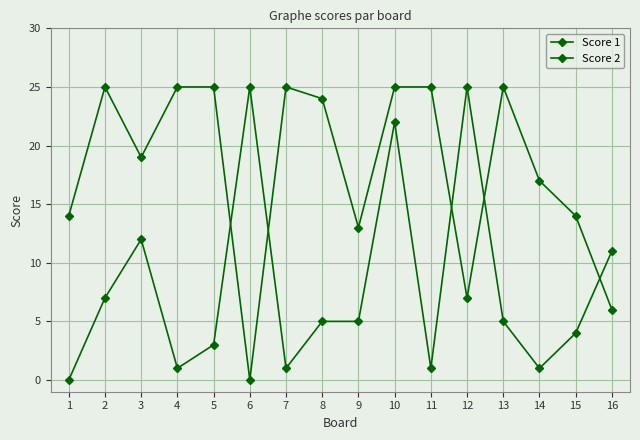

In Score 1, how many points are lower than both neighbors (excluding endpoints)?

4